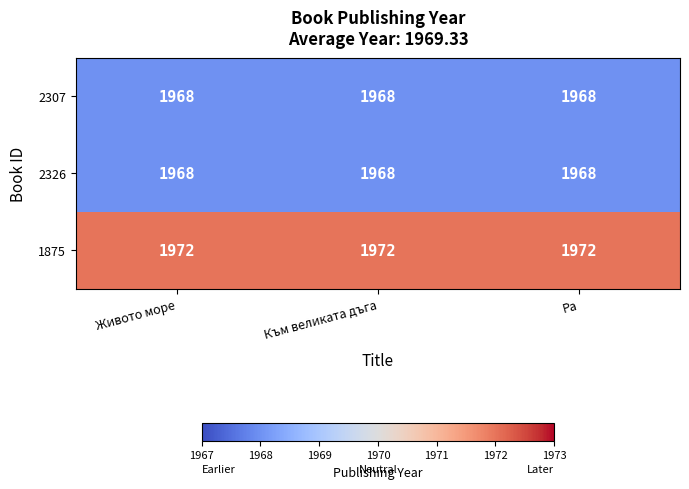

What is the total value across all series at Ра?

5908